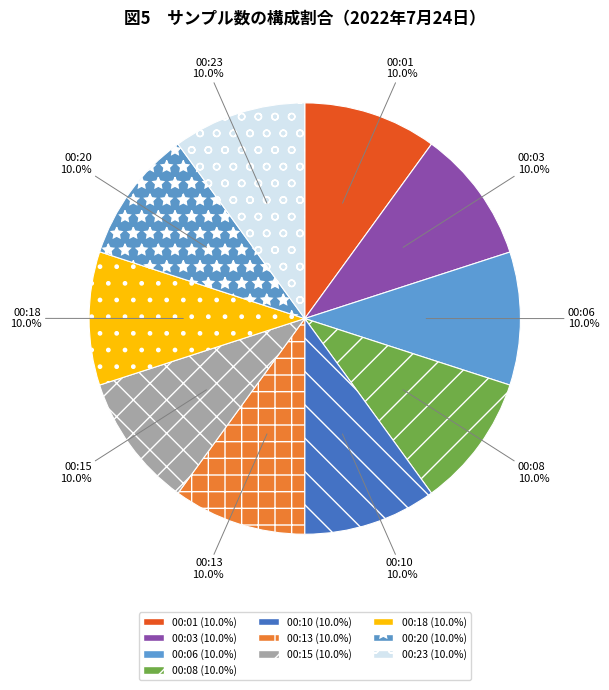

How much of the chart is everything except 00:03?

90.0%